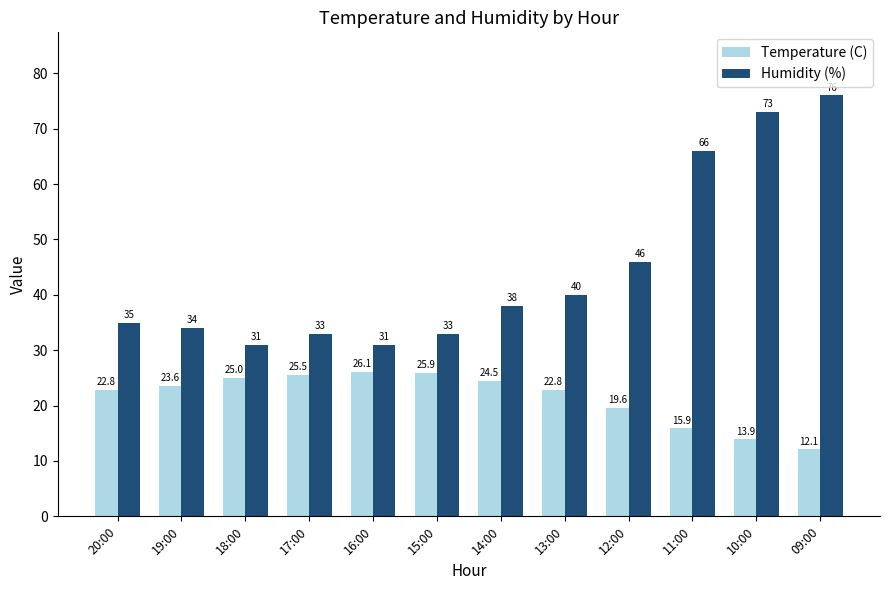

List the series in order of their overall mean, lowest first.

Temperature (C), Humidity (%)